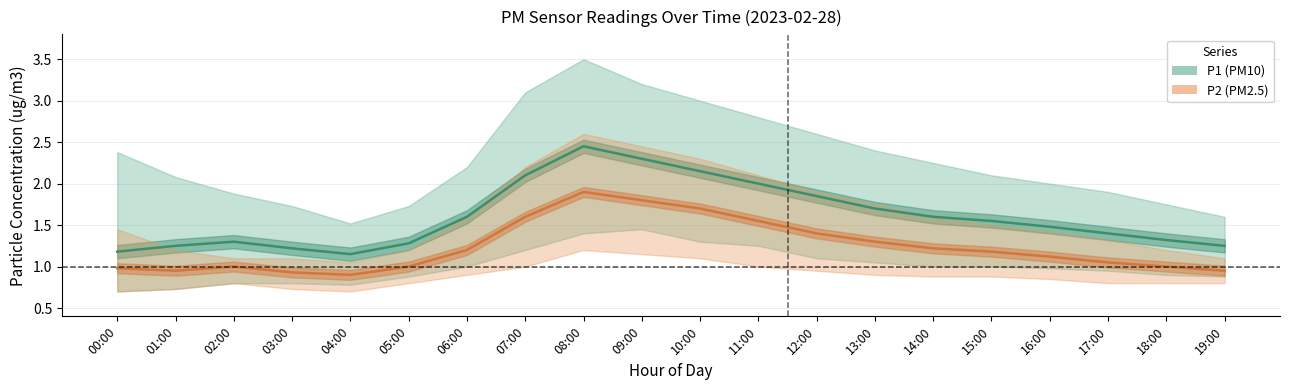

At which label is P1 (PM10) closest to 1?

04:00